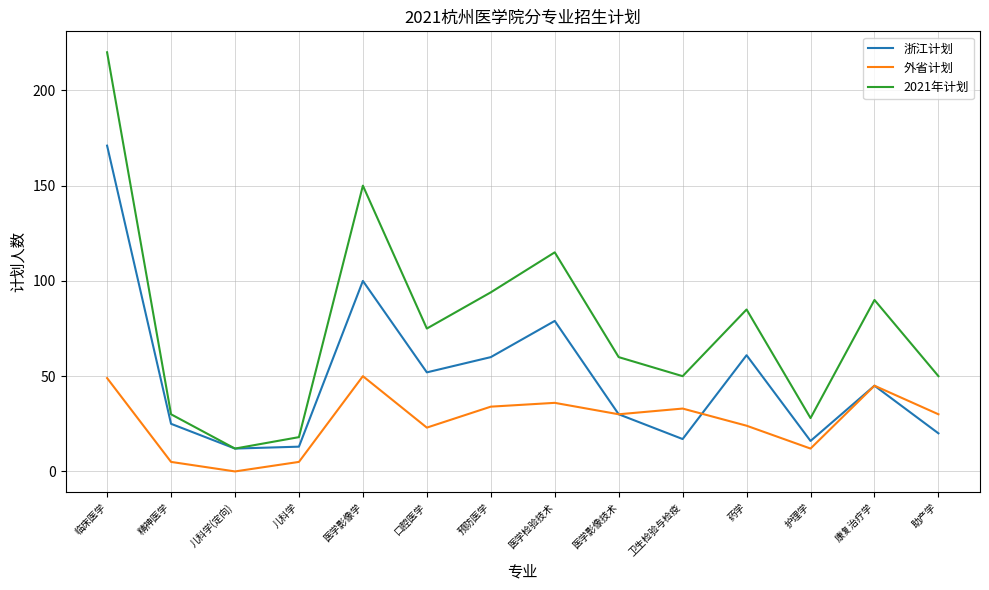

True or false: 2021年计划 and 外省计划 cross at least once.

False